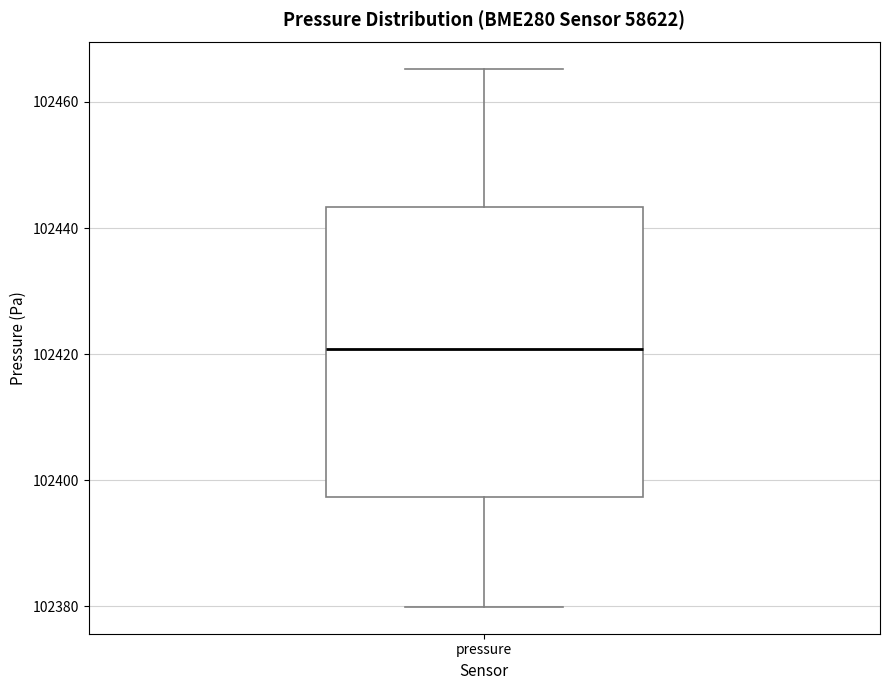

Transcribe this box plot: give where the median line is, the range the box spans, and where the two whiskers end, as read against the y-axis. The values are not printed on the chart, so give them approximately, as read against the axis.

median 102420, box 102398 to 102444, whiskers 102380 to 102466